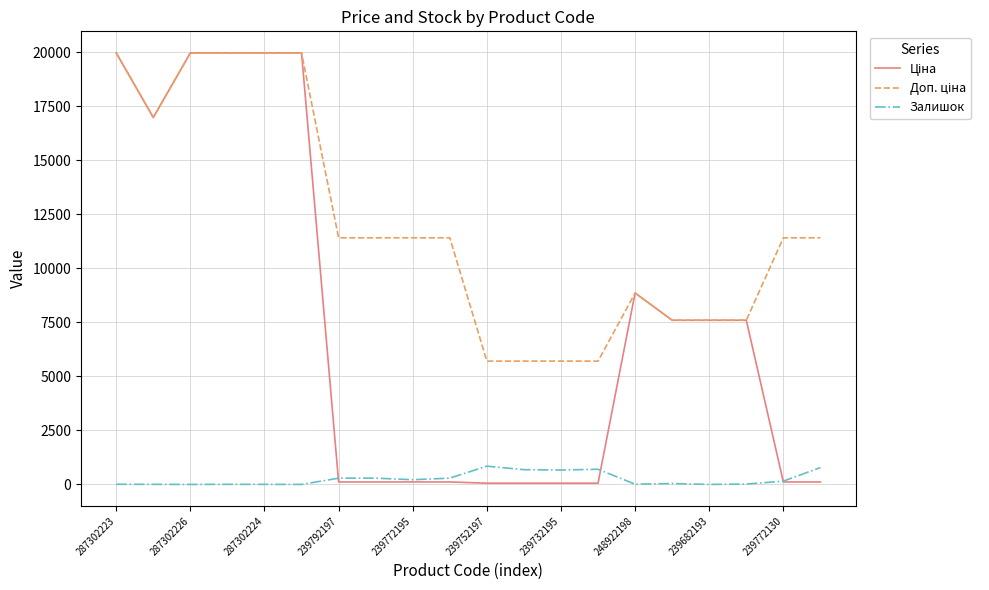

How many categories are shown in the chart?

20